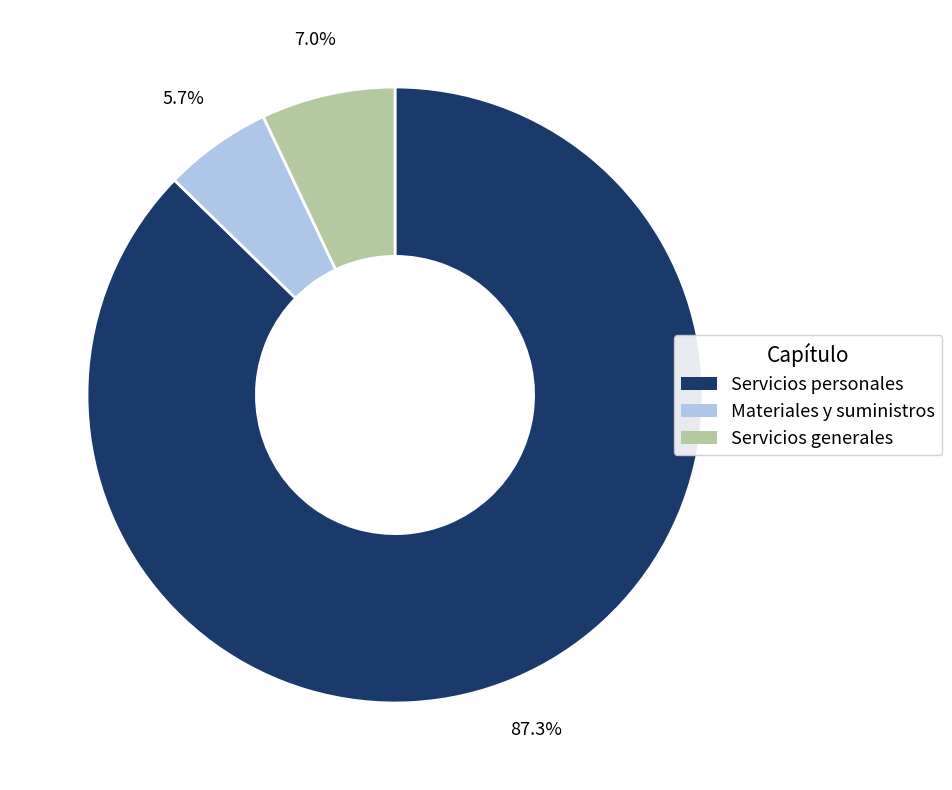

Between Servicios personales and Materiales y suministros, which is larger?

Servicios personales